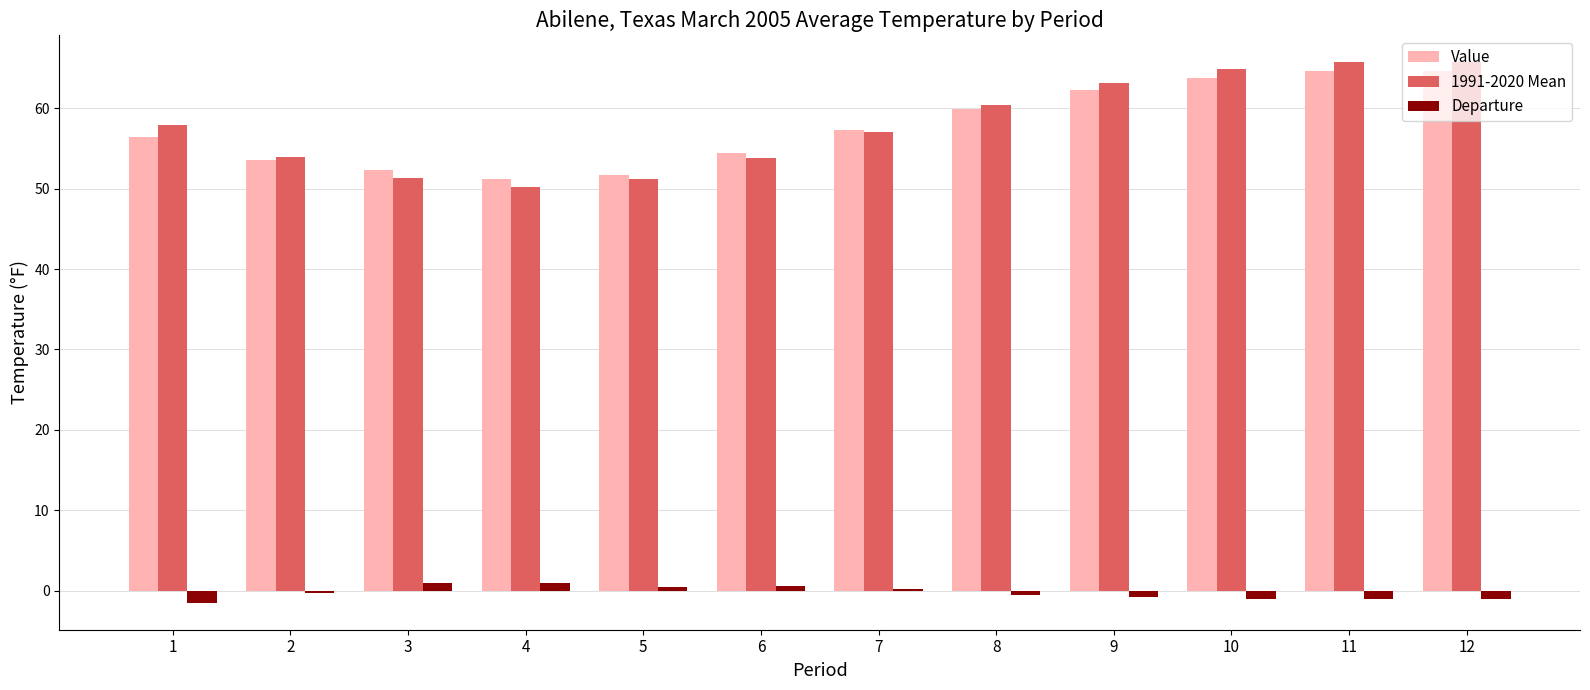

Is it true that Value equals 72.8 at 5?

False